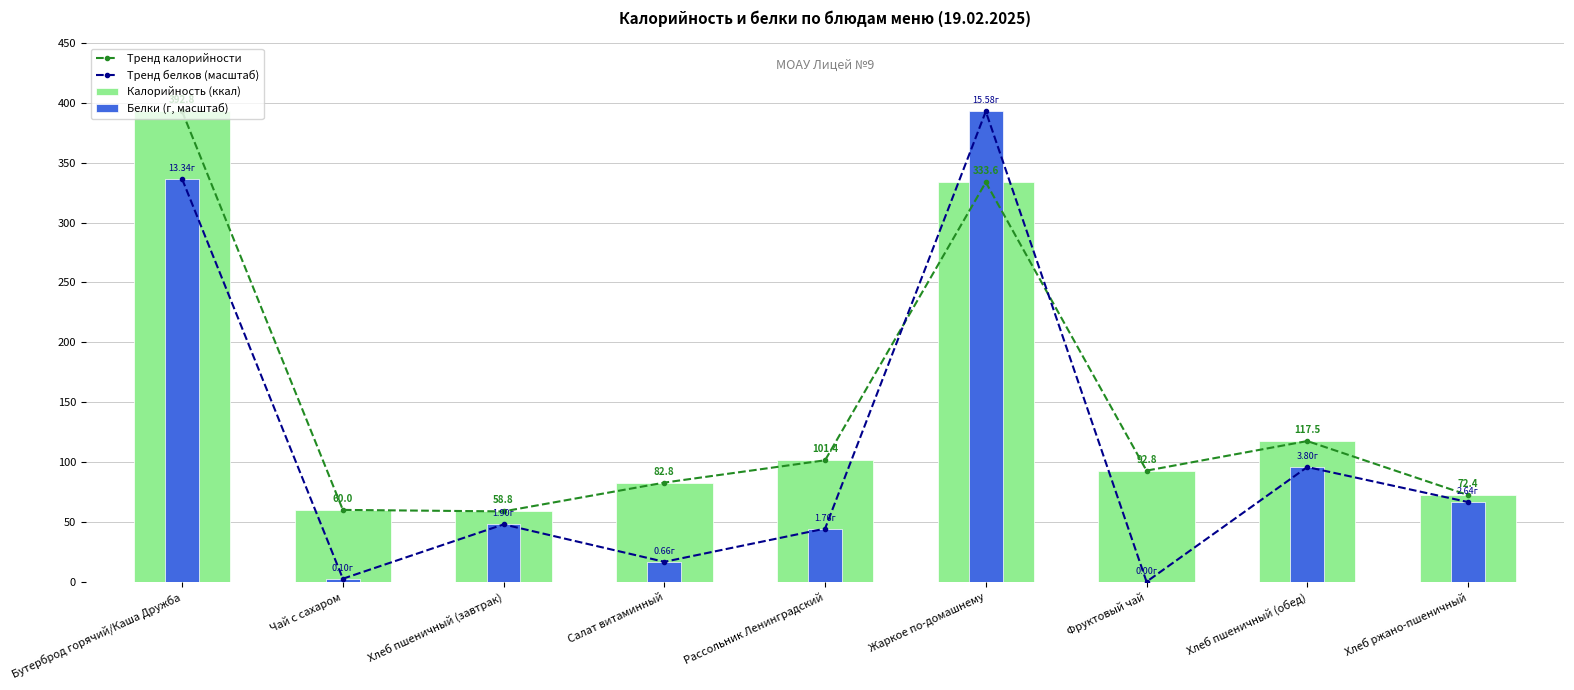

What is the total value across all series at Хлеб пшеничный (обед)?

426.6